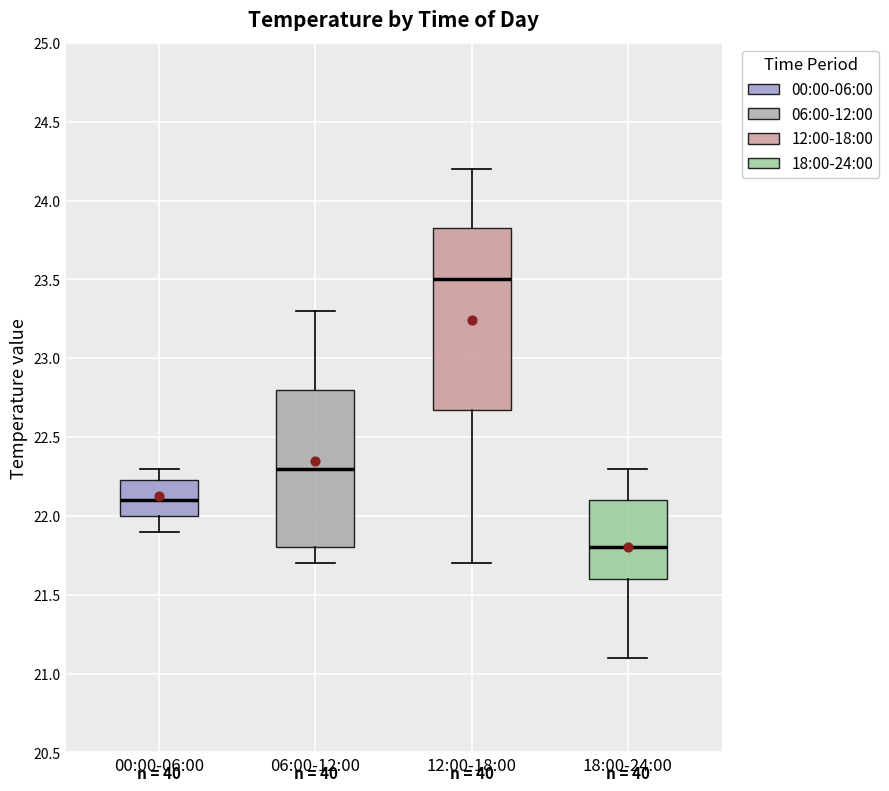

Reading left to right, transcribe this box plot: for each box, give where its median line is, the range the box spans, and where its two whiskers end, as read against the y-axis. The values are not printed on the chart, so give them approximately, as read against the axis.

00:00-06:00: median 22.10, box 22.00 to 22.25, whiskers 21.90 to 22.30
06:00-12:00: median 22.30, box 21.80 to 22.80, whiskers 21.70 to 23.30
12:00-18:00: median 23.50, box 22.70 to 23.85, whiskers 21.70 to 24.20
18:00-24:00: median 21.80, box 21.60 to 22.10, whiskers 21.10 to 22.30